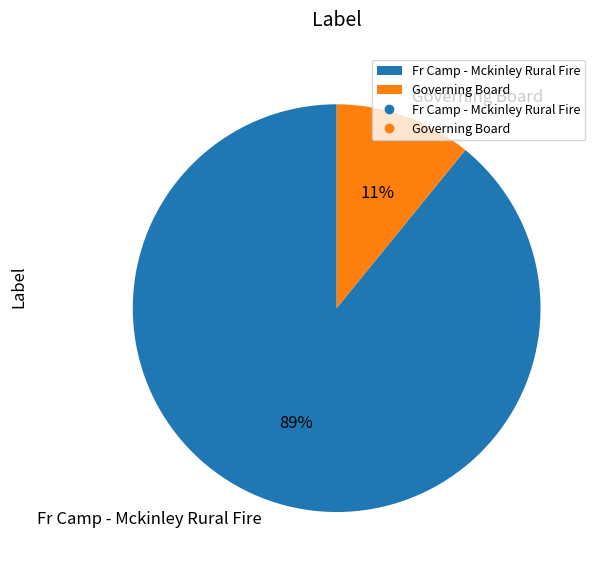

What is the majority slice?

Fr Camp - Mckinley Rural Fire